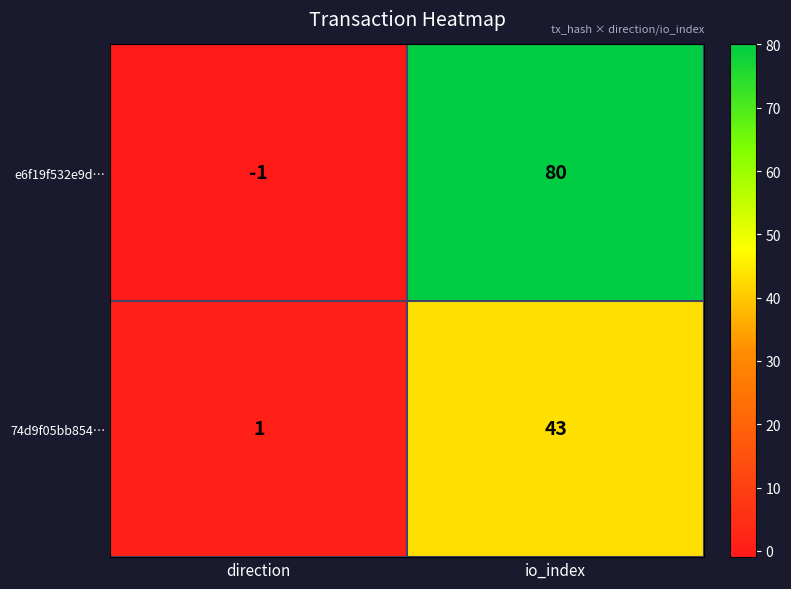

The 74d9f05bb854… series shows 2 at direction. True or false?

False